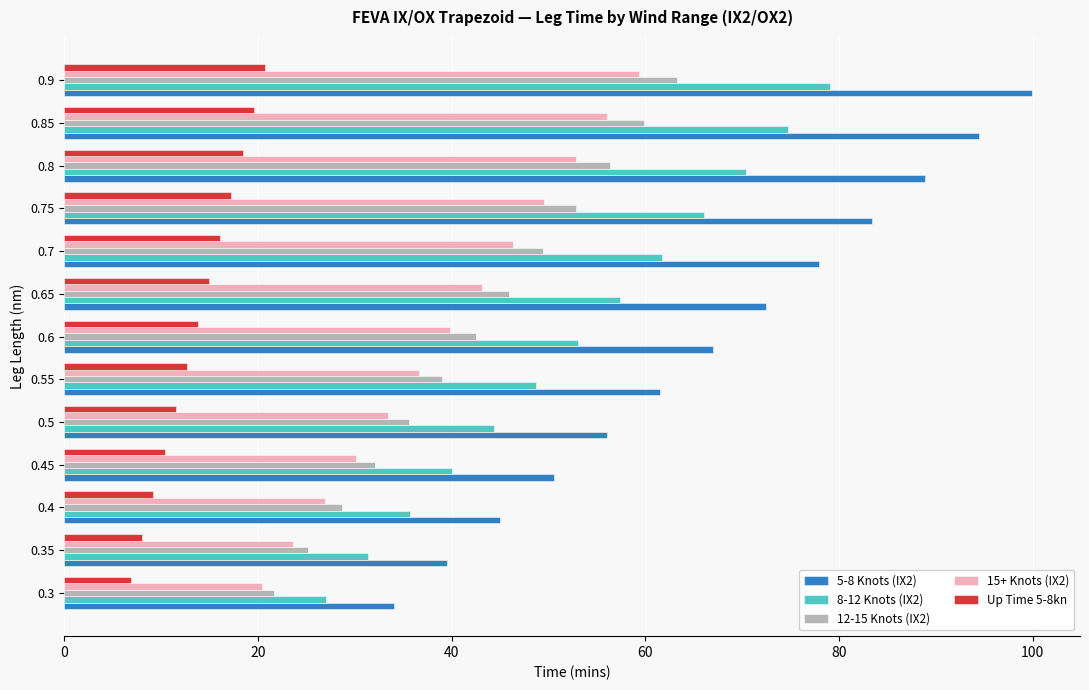

List the labels in order of 5-8 Knots (IX2) value, largest first.

0.9, 0.85, 0.8, 0.75, 0.7, 0.65, 0.6, 0.55, 0.5, 0.45, 0.4, 0.35, 0.3